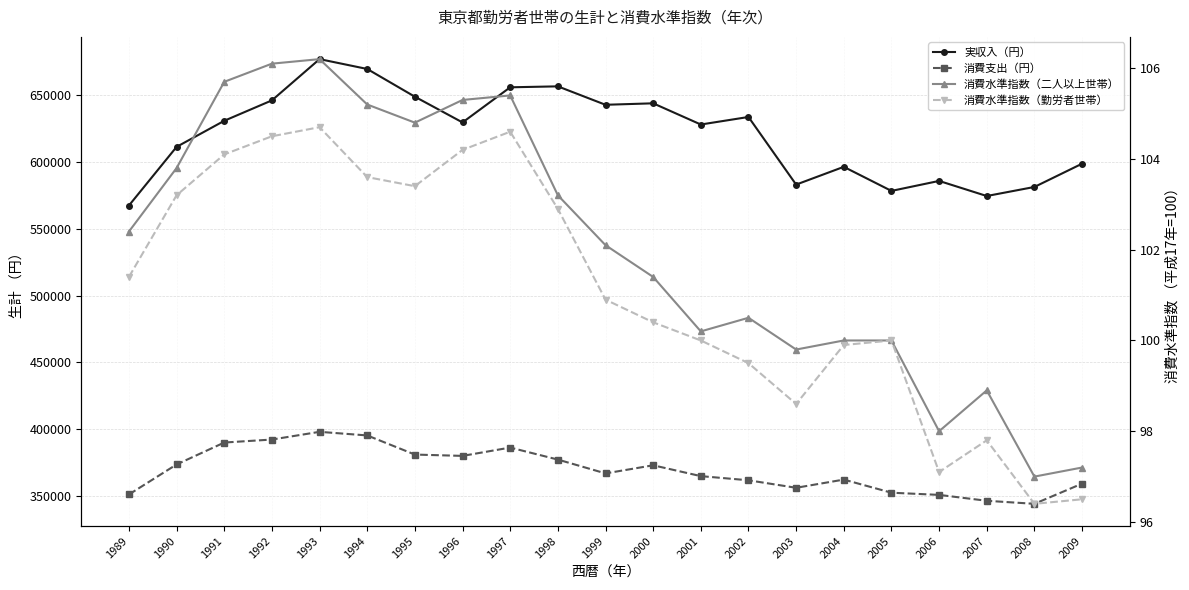

True or false: 消費水準指数（二人以上世帯） has more than 2 points higher than both neighbors.

True